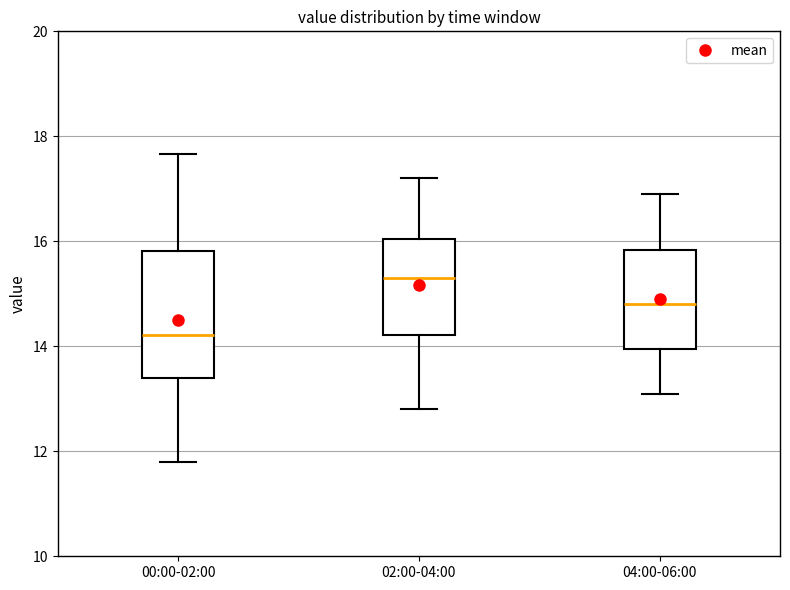

Reading left to right, transcribe this box plot: for each box, give where its median line is, the range the box spans, and where its two whiskers end, as read against the y-axis. The values are not printed on the chart, so give them approximately, as read against the axis.

00:00-02:00: median 14.2, box 13.4 to 15.8, whiskers 11.8 to 17.6
02:00-04:00: median 15.4, box 14.2 to 16.0, whiskers 12.8 to 17.2
04:00-06:00: median 14.8, box 14.0 to 15.8, whiskers 13.2 to 17.0